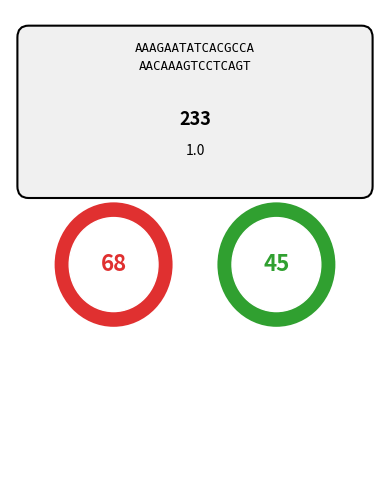

What is the ratio of the value at 28 to the value at 28?

1.0